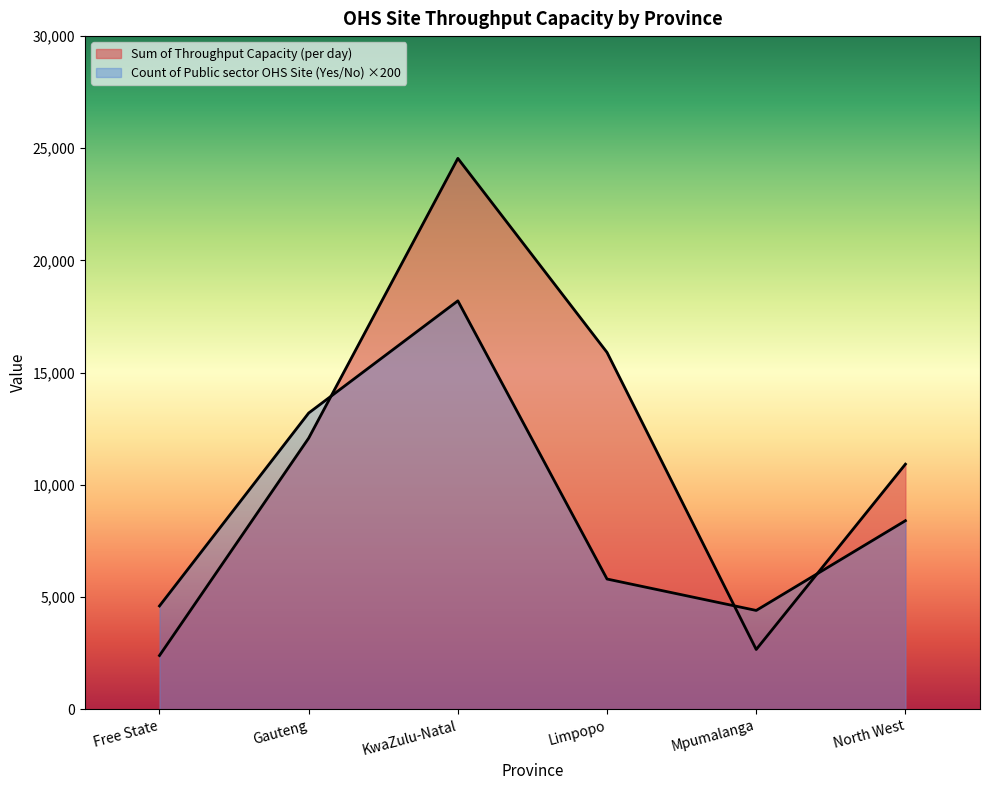

Reading left to right, list all the values displayed in this chart.

Sum of Throughput Capacity (per day): 2390	12080	24550	15900	2660	10920
Count of Public sector OHS Site (Yes/No): 4600	13200	18200	5800	4400	8400